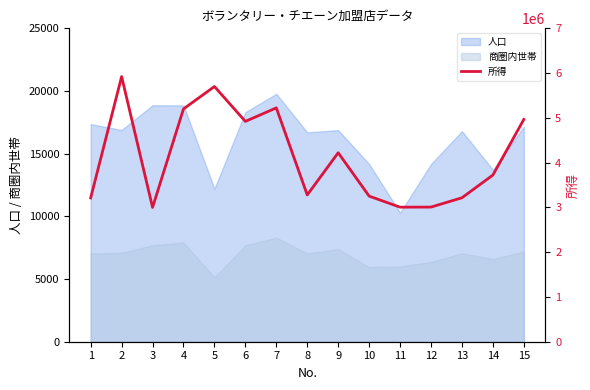

What is the change in value from 10 to 14?

+470390